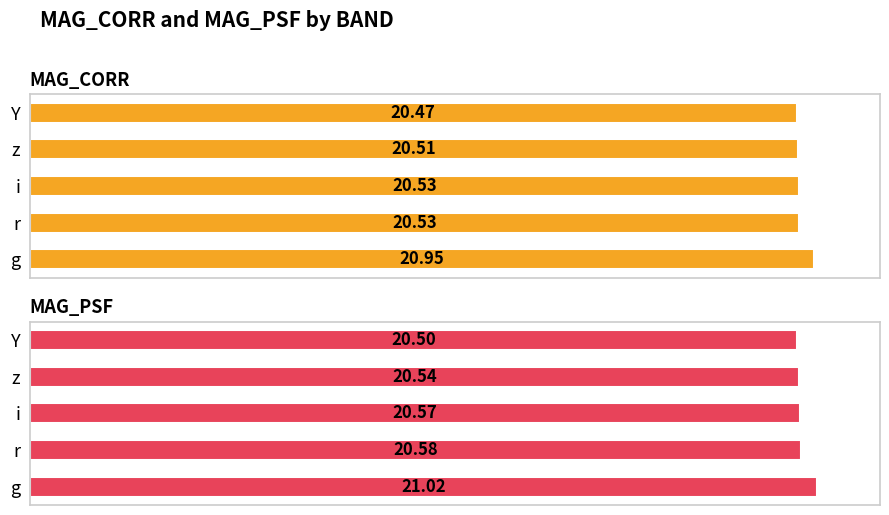

What is the average value of the MAG_CORR series?

20.6